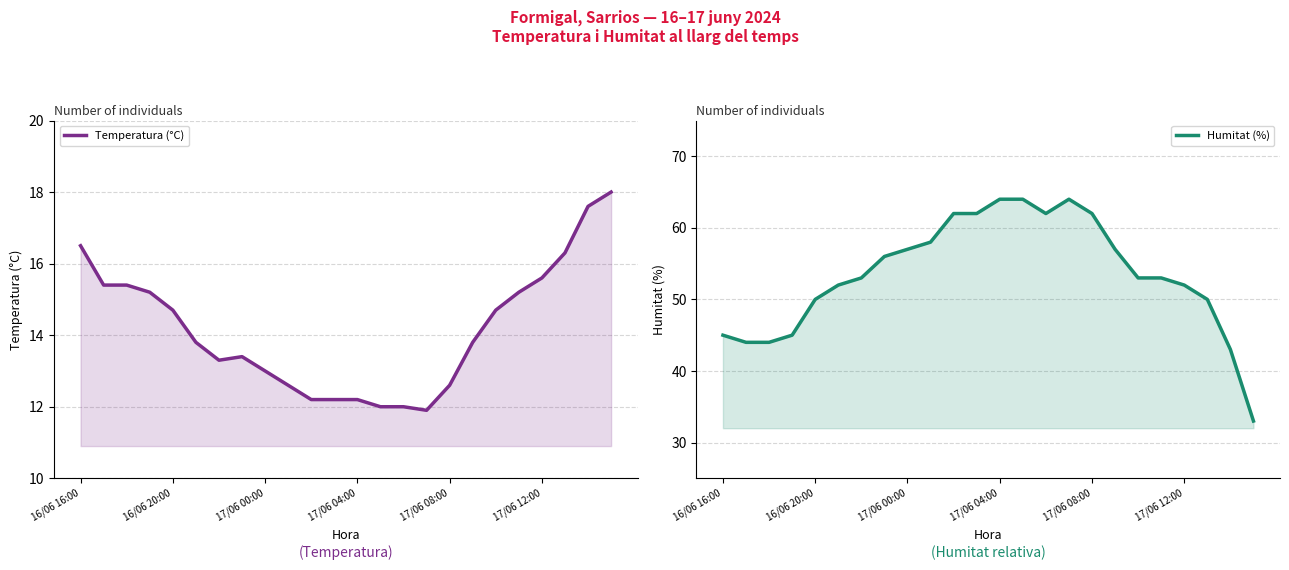

At 17, list the series in order from largest to smallest.

Humitat (%), Temperatura (°C)